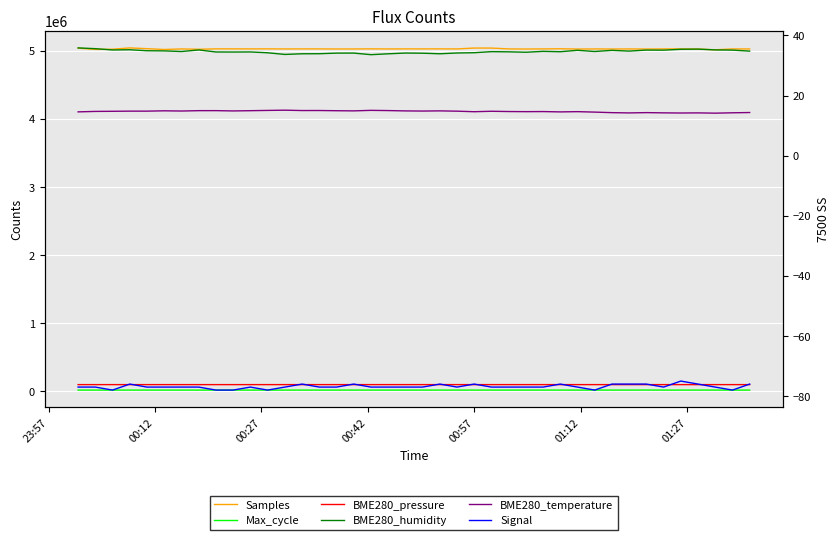

Does the chart display data point markers on the line(s)?

No